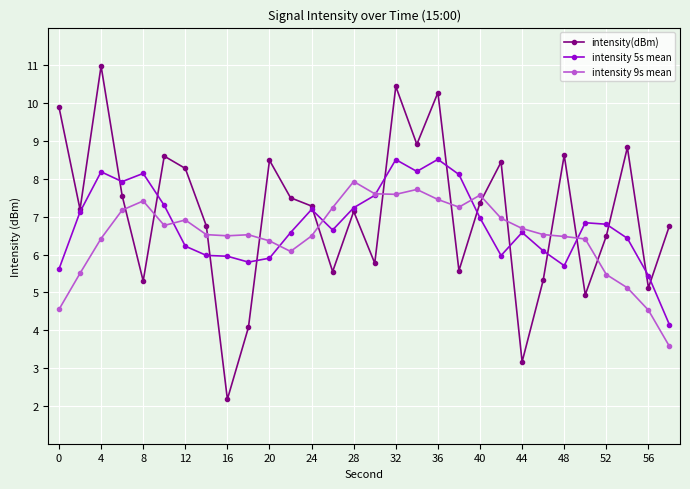

True or false: intensity 9s mean and intensity(dBm) cross at least once.

True